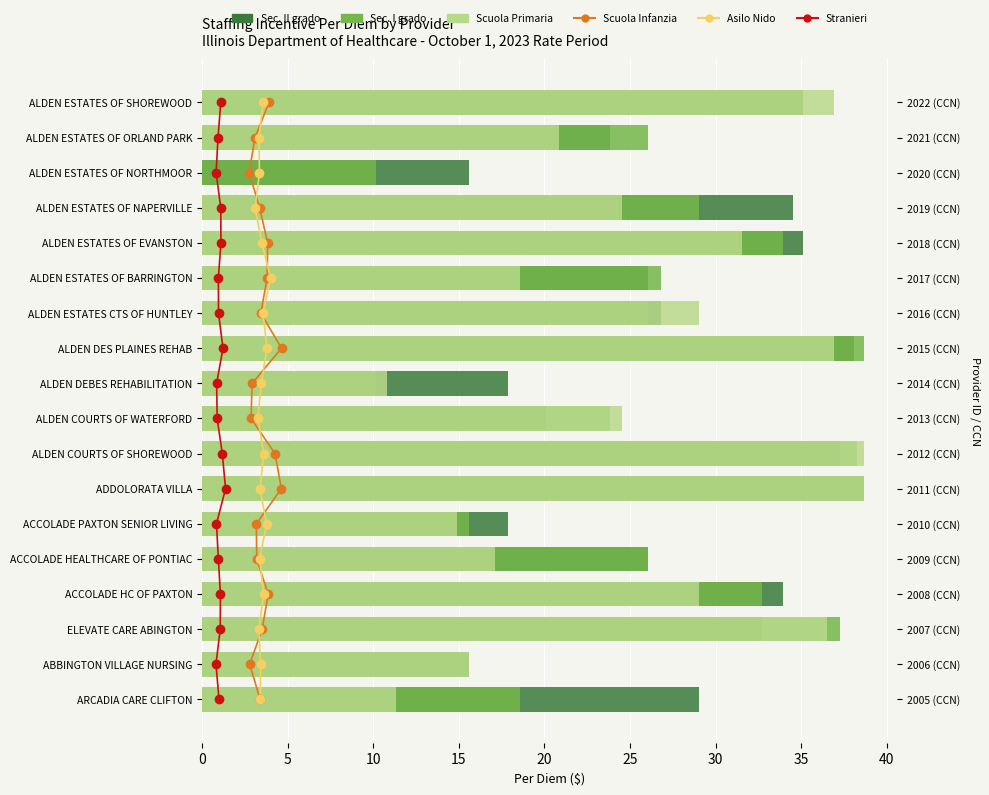

Is the value of Scuola Primaria at 35 greater than the value of Stranieri at 13?

Yes